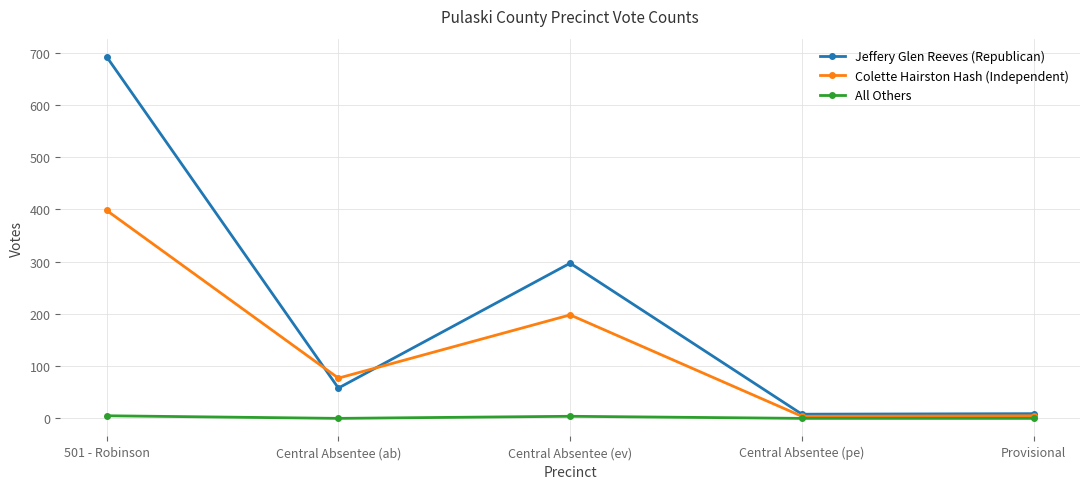

Where is Jeffery Glen Reeves (Republican) nearest to the value 350?

Central Absentee (ev)